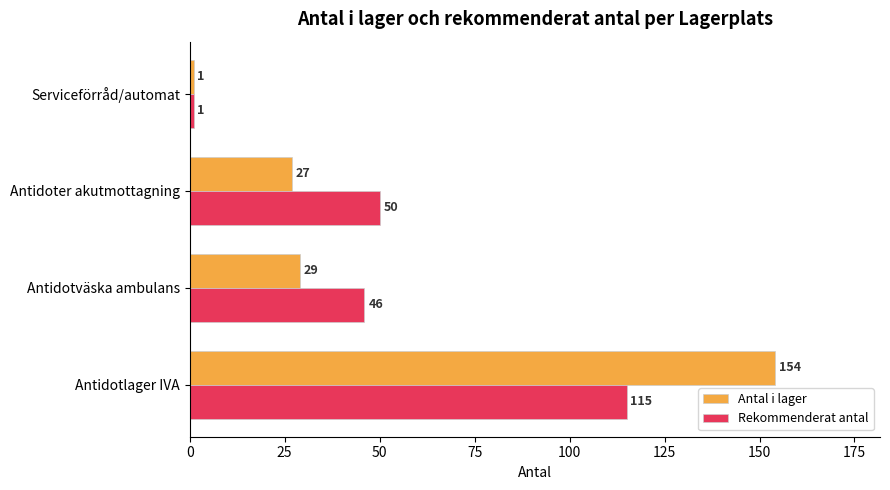

How many values in the Rekommenderat antal series are below 50?

2